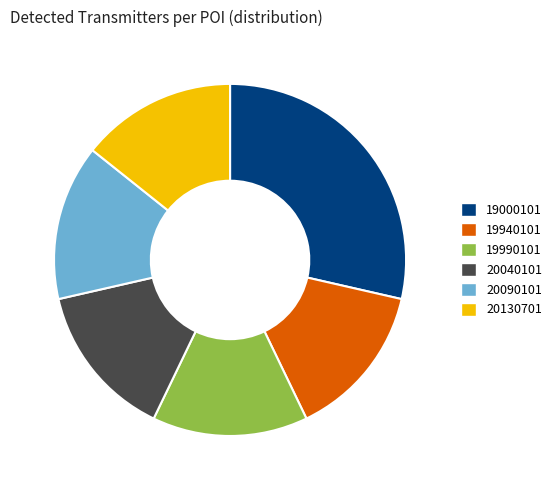

Which has a higher value, 20040101 or 19000101?

19000101